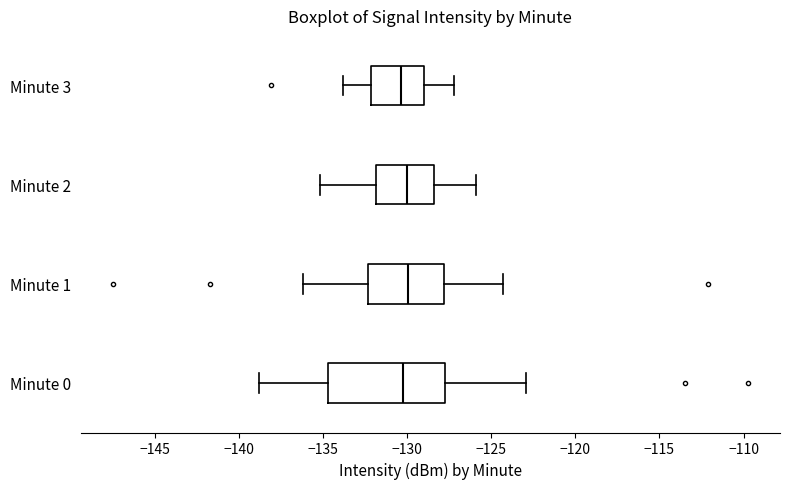

Reading bottom to top, read every box against the x-axis: the position of its median line, the range the box covers, and the ends of its whiskers. The values are not printed on the chart, so give them approximately, as read against the axis.

Minute 0: median -130.5, box -134.5 to -127.5, whiskers -139.0 to -123.0
Minute 1: median -130.0, box -132.5 to -128.0, whiskers -136.0 to -124.5
Minute 2: median -130.0, box -132.0 to -128.5, whiskers -135.0 to -126.0
Minute 3: median -130.5, box -132.0 to -129.0, whiskers -134.0 to -127.0